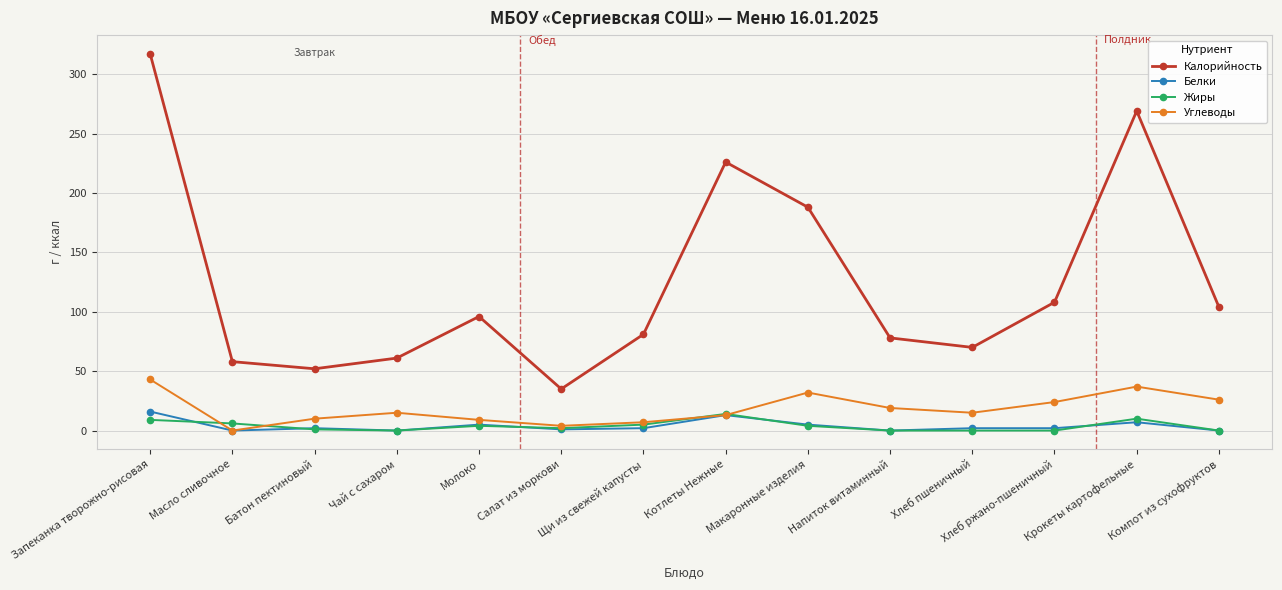

How many data points does each series have?

14